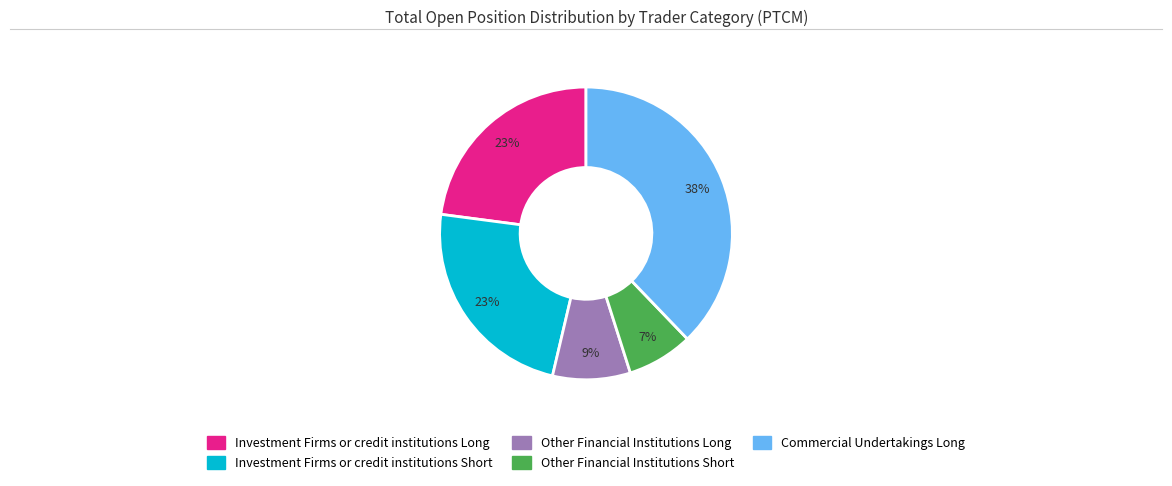

To the nearest percent, what is the average slice percentage?

20%